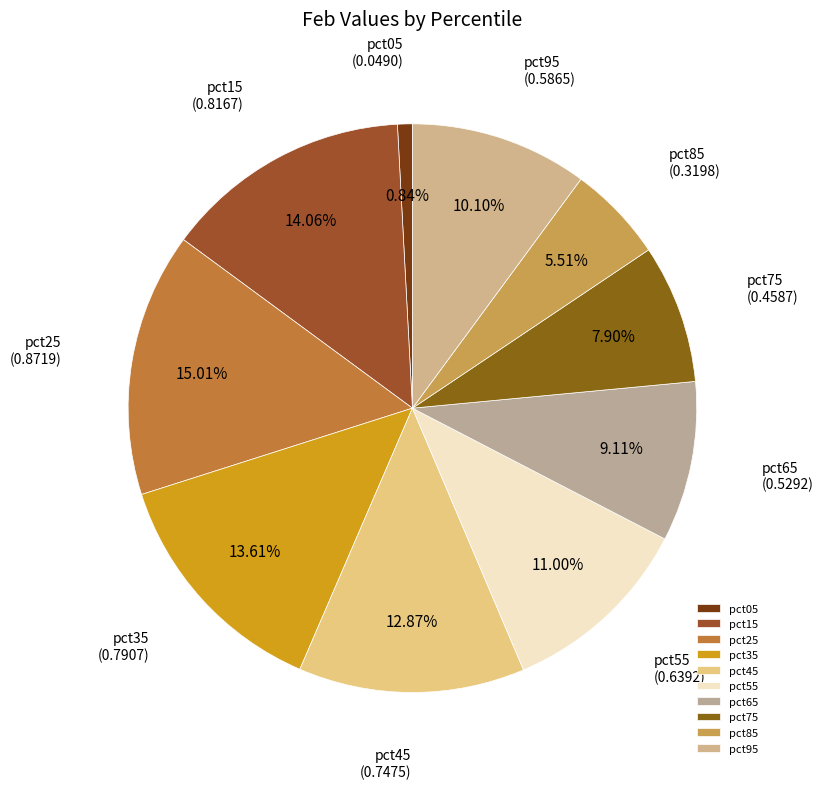

What percentage is the pct65 slice, to the nearest percent?

9%